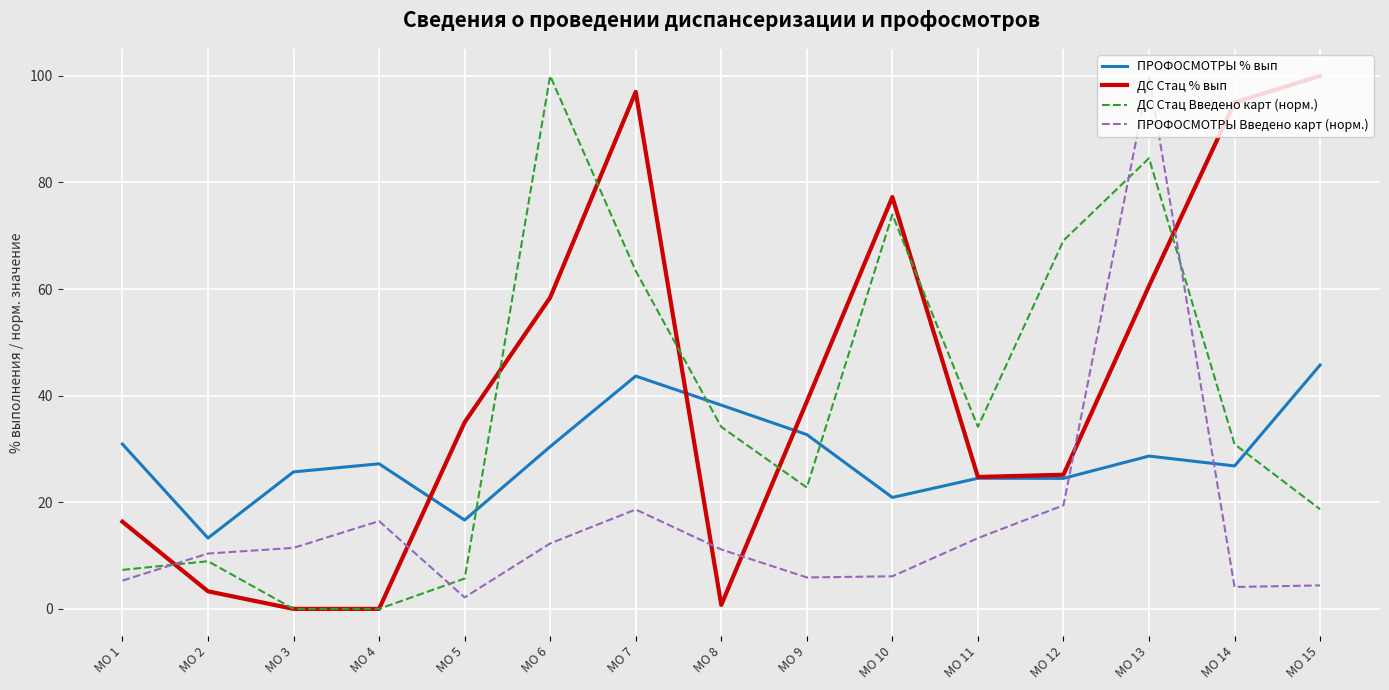

Read the ПРОФОСМОТРЫ Введено карт (норм.) value at МО 15.

4.4